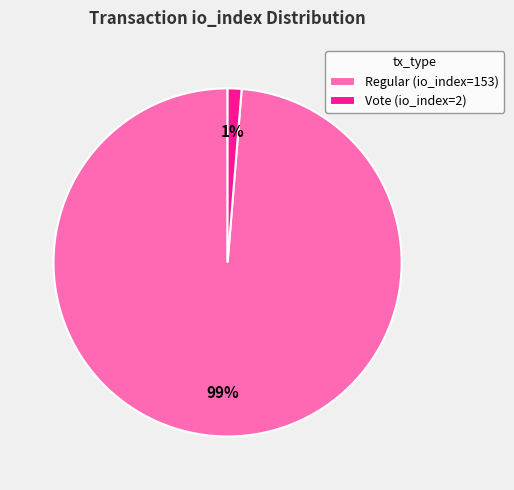

True or false: Regular (io_index=153) accounts for 99% of the total.

True